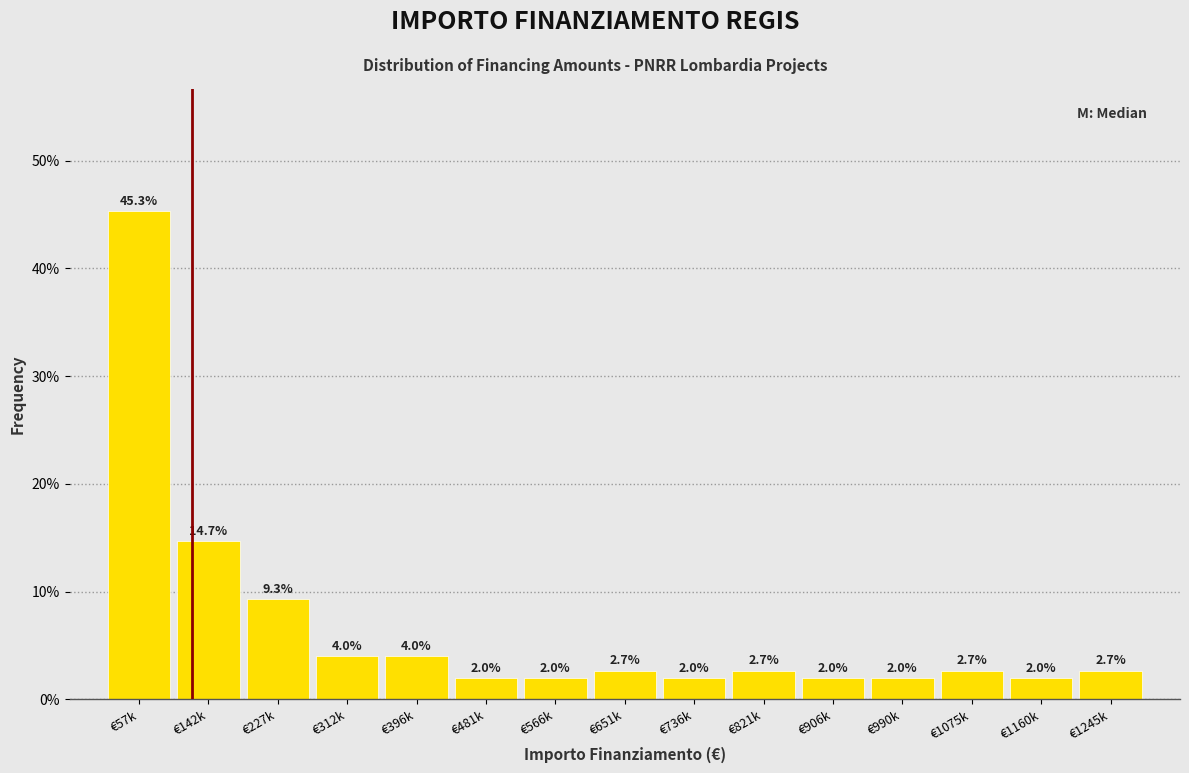

Reading right to left, list all the values displayed in this chart.

2.7	2.0	2.7	2.0	2.0	2.7	2.0	2.7	2.0	2.0	4.0	4.0	9.3	14.7	45.3